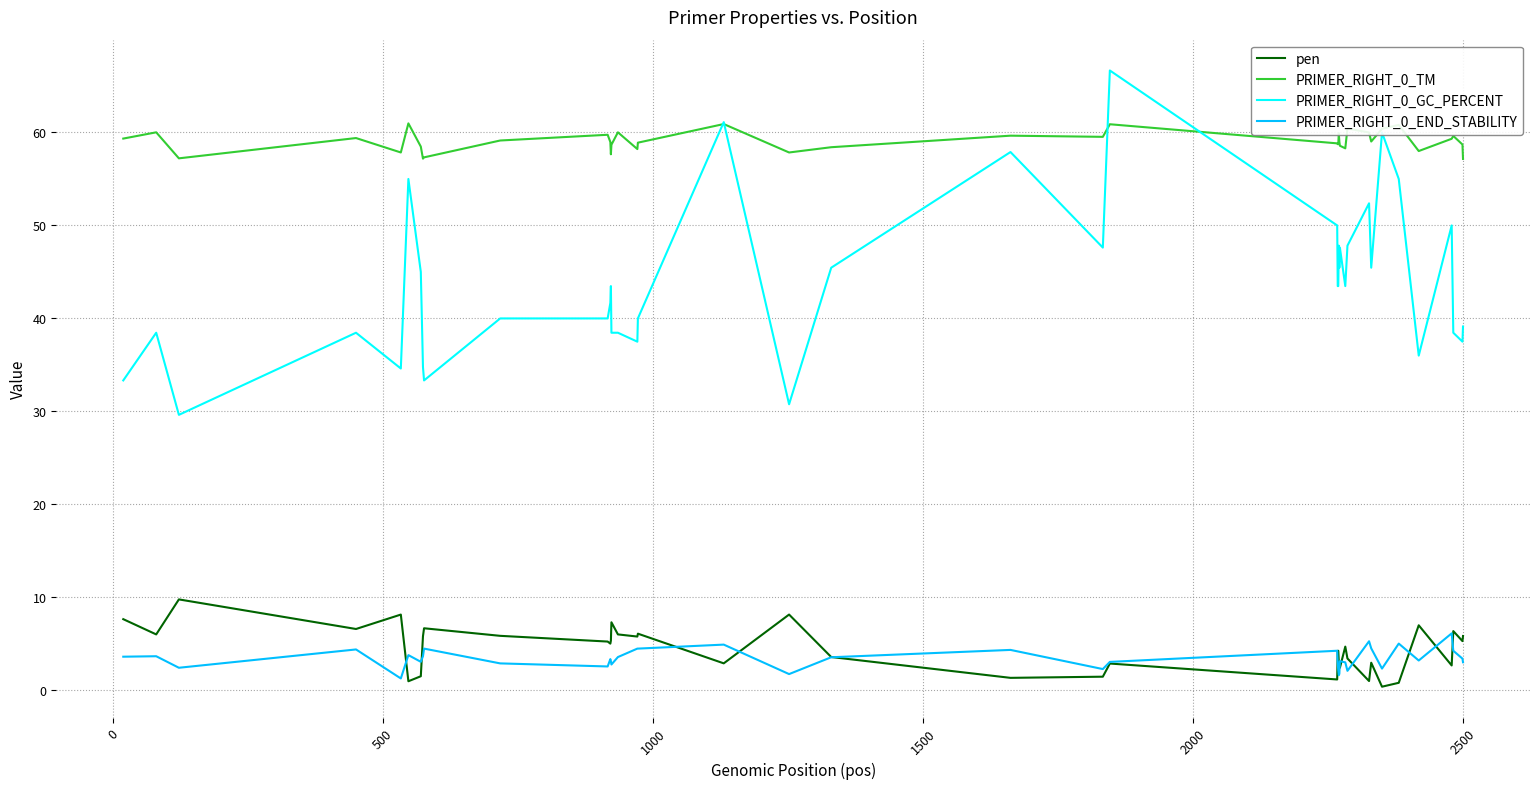

Which series has the largest total across all categories?

PRIMER_RIGHT_0_TM